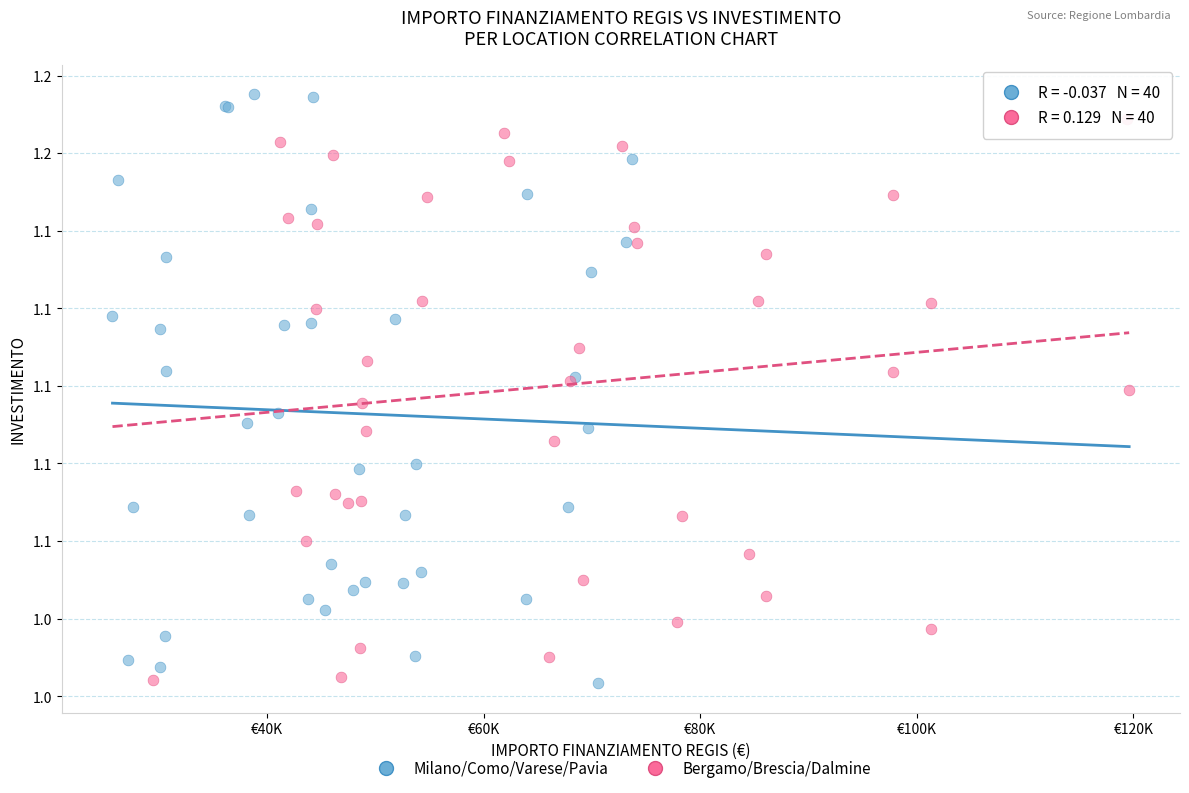

What are all the series names shown in the legend?

Milano/Como/Varese/Pavia, Bergamo/Brescia/Dalmine